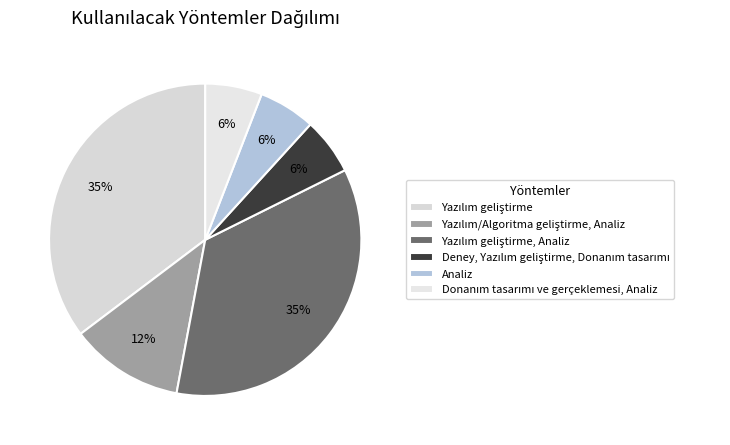

Which has a higher value, Analiz or Deney, Yazılım geliştirme, Donanım tasarımı?

Analiz